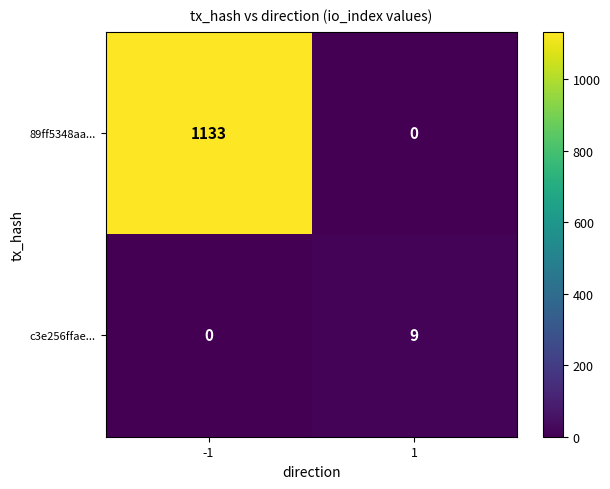

Reading right to left, what are all the values shown in this chart?

89ff5348aa...: 0	1133
c3e256ffae...: 9	0